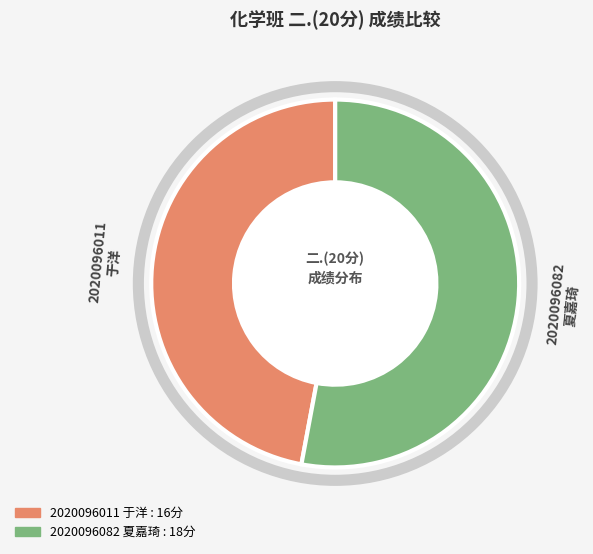

Combined, do 2020096082 夏嘉琦 and 2020096011 于洋 account for over 50%?

Yes